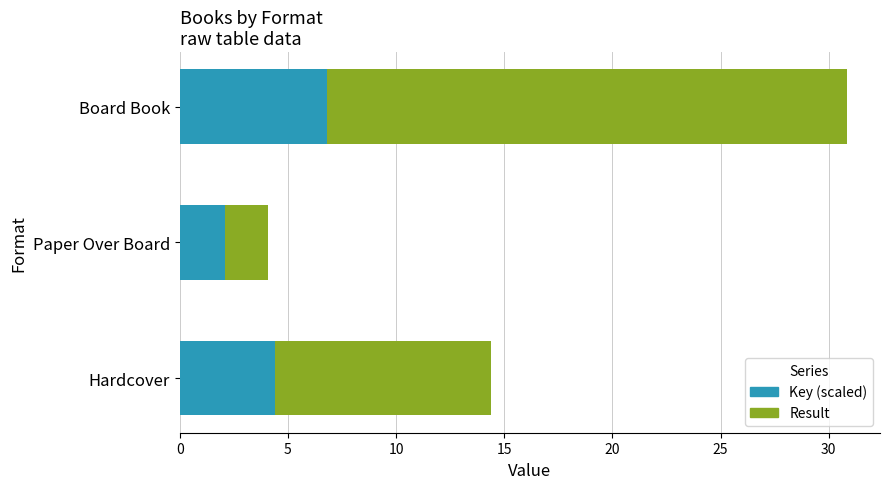

What is the total value across all series at Hardcover?

14.4